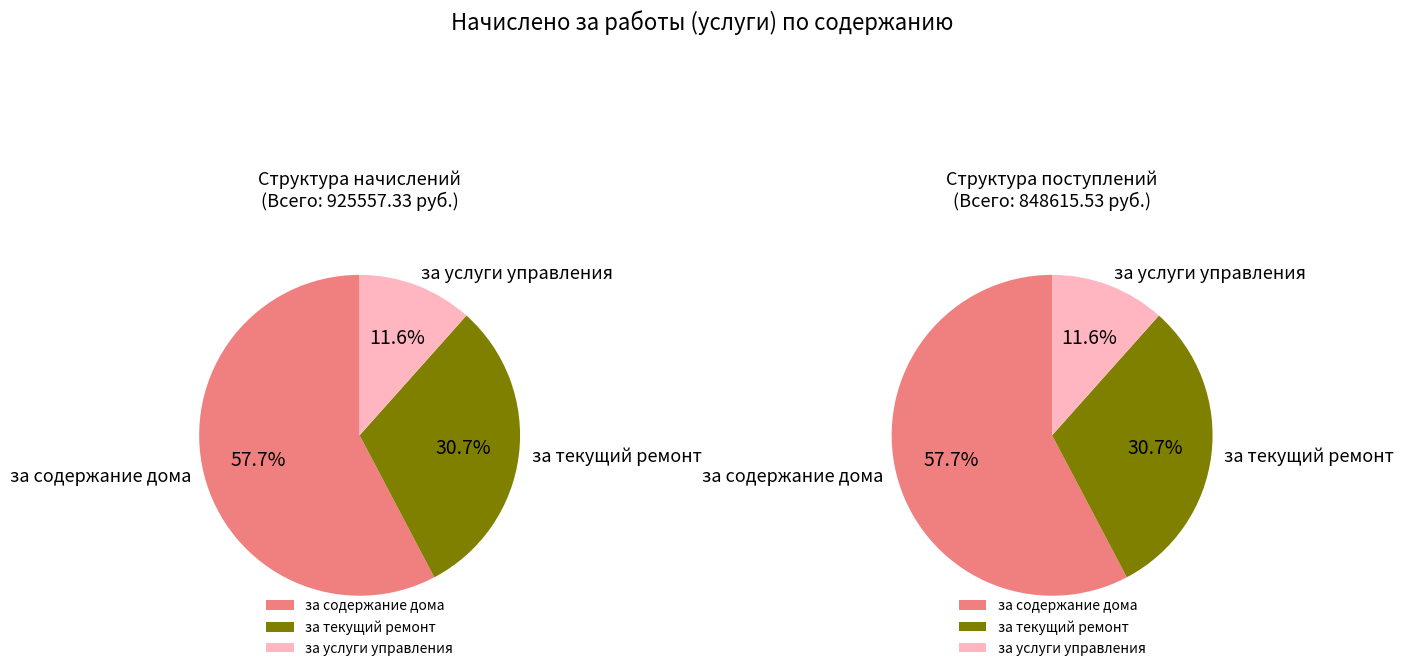

To the nearest percent, what is the difference between the за содержание дома and за услуги управления slice percentages?

46%